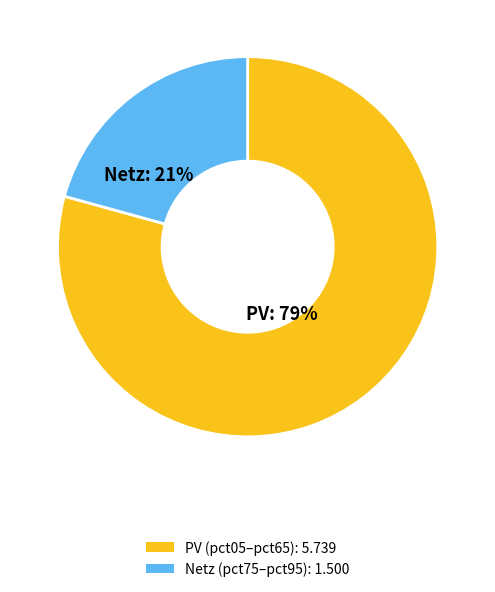

Does any single category account for the majority?

Yes